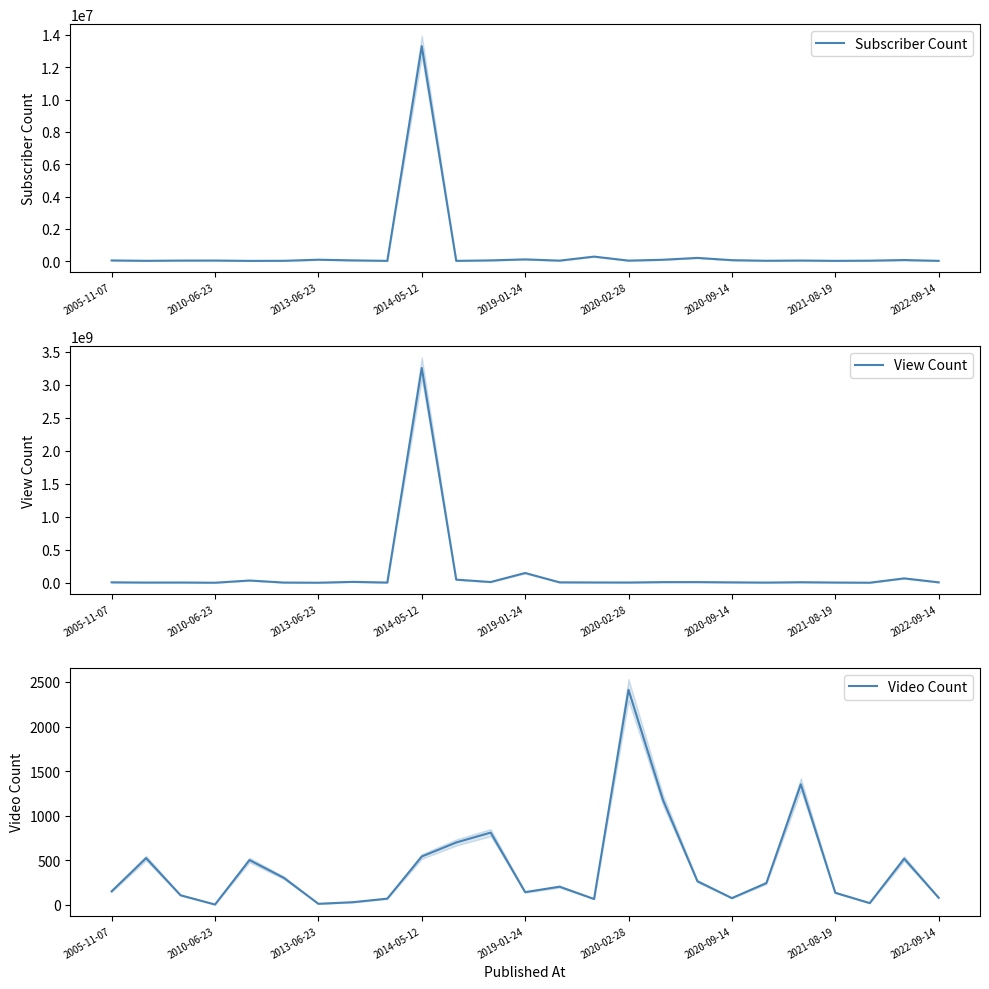

Which category has the highest value in the Subscriber Count series?

2014-05-12